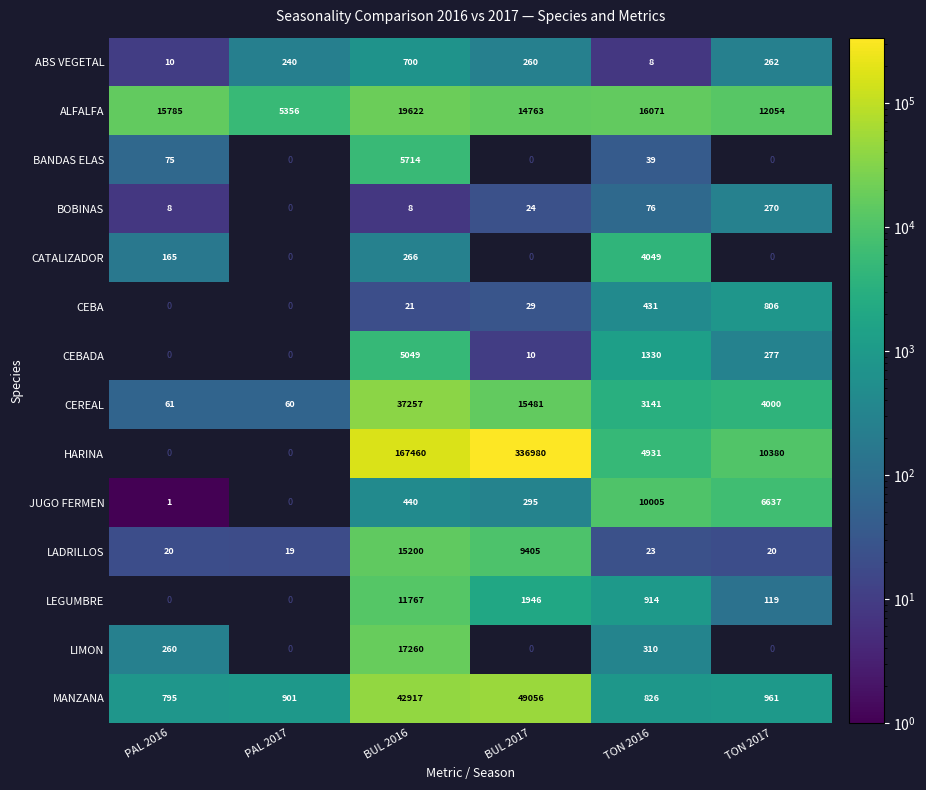

What is the sum of the MANZANA values at PAL 2017 and BUL 2017?

49957